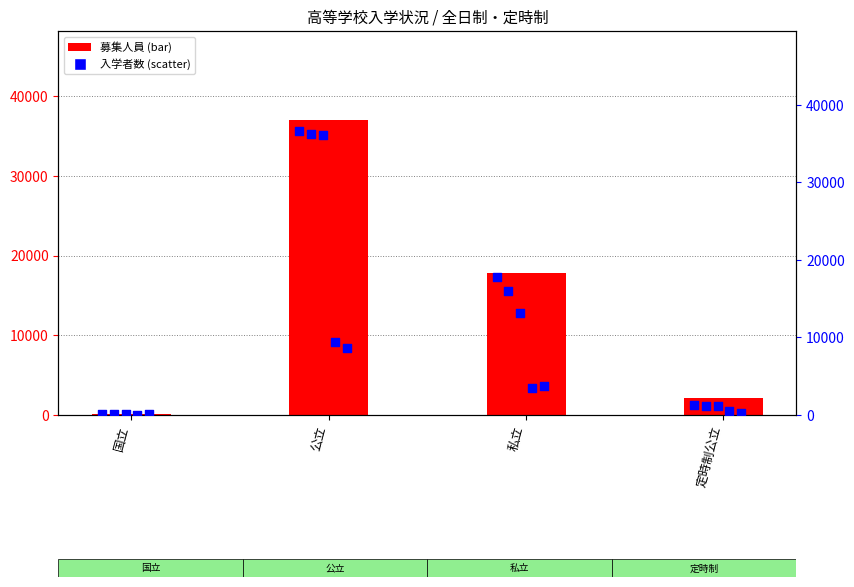

At which category is the sum across all series the highest?

公立